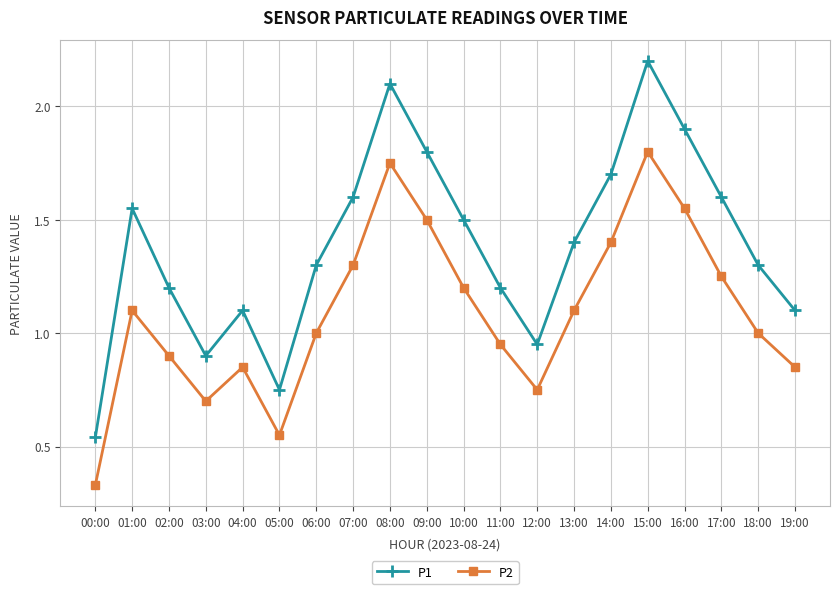

What is the greatest value displayed?

2.2